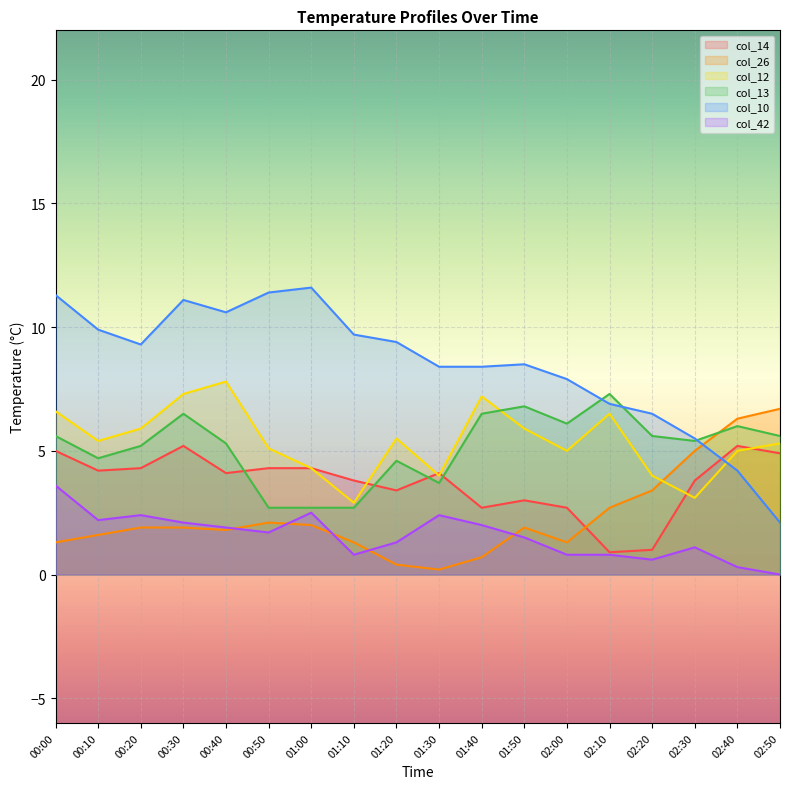

What is the difference between the maximum and minimum values in the col_10 series?

9.5